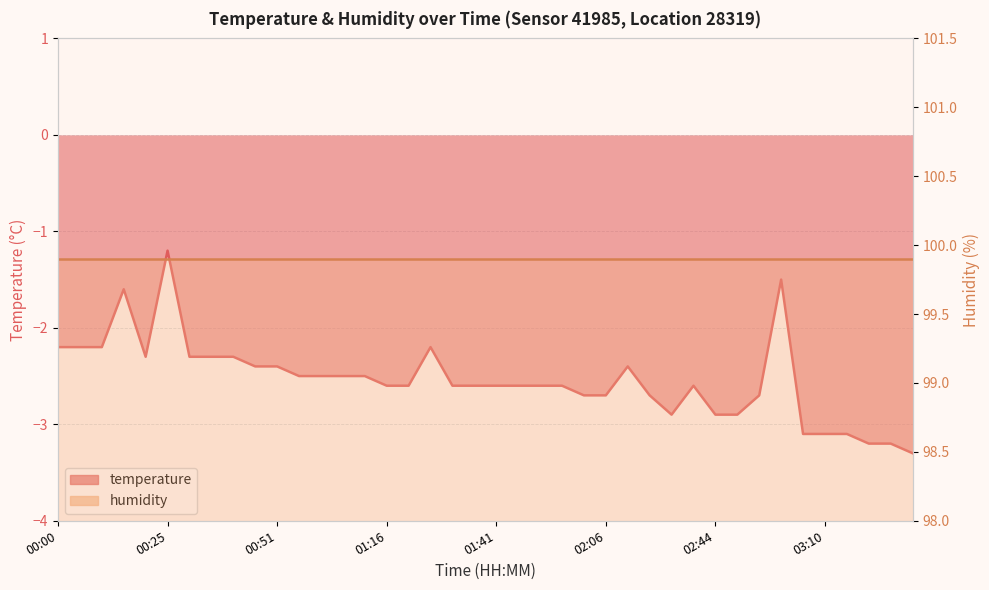

The chart shows a value of -4.3 at 02:49. True or false?

False